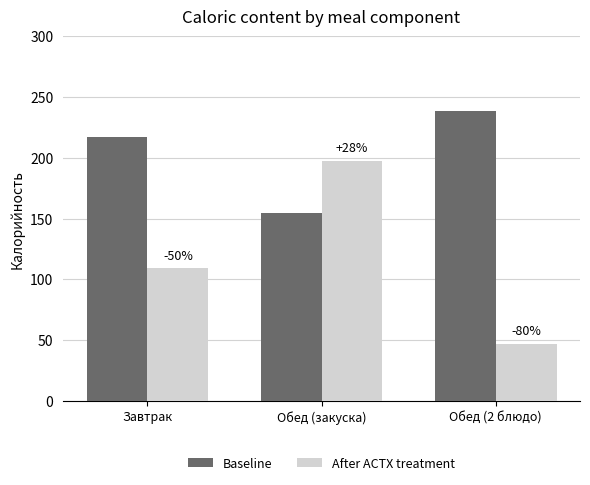

Which series changed the most between Завтрак and Обед (закуска)?

After ACTX treatment